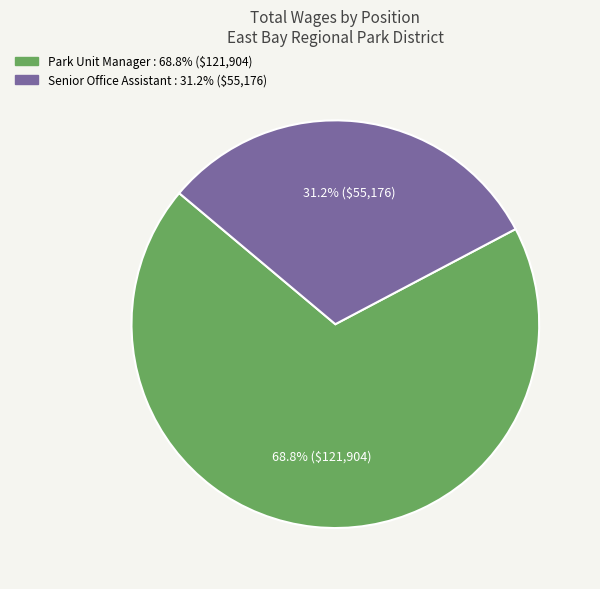

Approximately how many times larger is the value at Senior Office Assistant compared to Park Unit Manager?

0.5